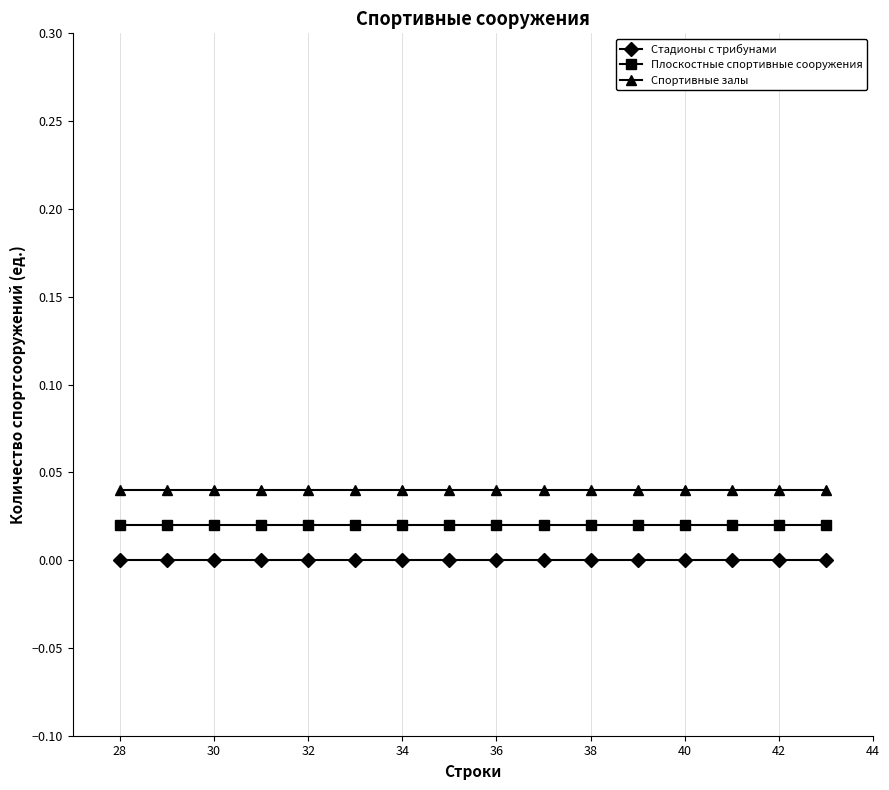

Which series has the largest total across all categories?

Спортивные залы